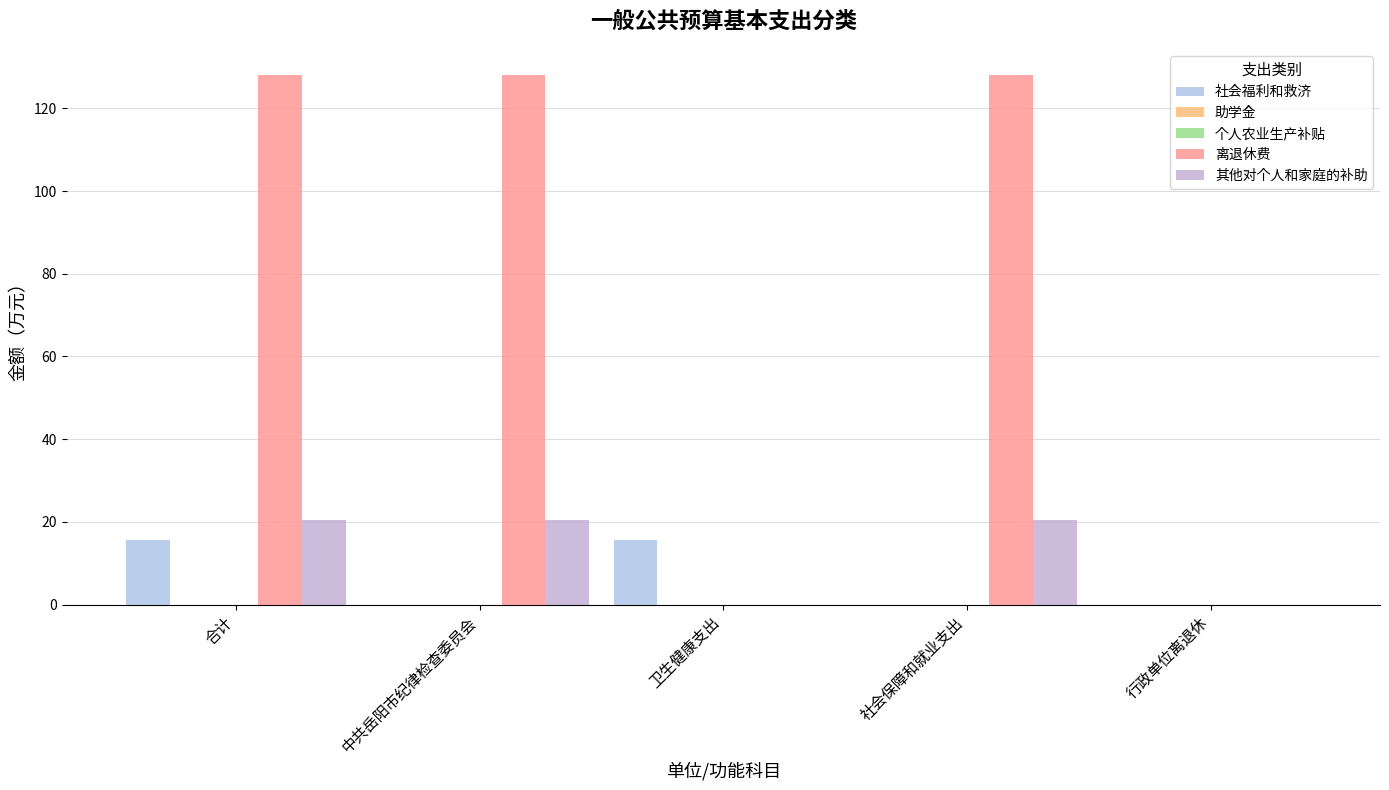

Reading right to left, list all the values displayed in this chart.

社会福利和救济: 0.0	0.0	15.6	0.0	15.6
助学金: 0.0	0.0	0.0	0.0	0.0
个人农业生产补贴: 0.0	0.0	0.0	0.0	0.0
离退休费: 0.0	128.0	0.0	128.0	128.0
其他对个人和家庭的补助: 0.0	20.4	0.0	20.4	20.4